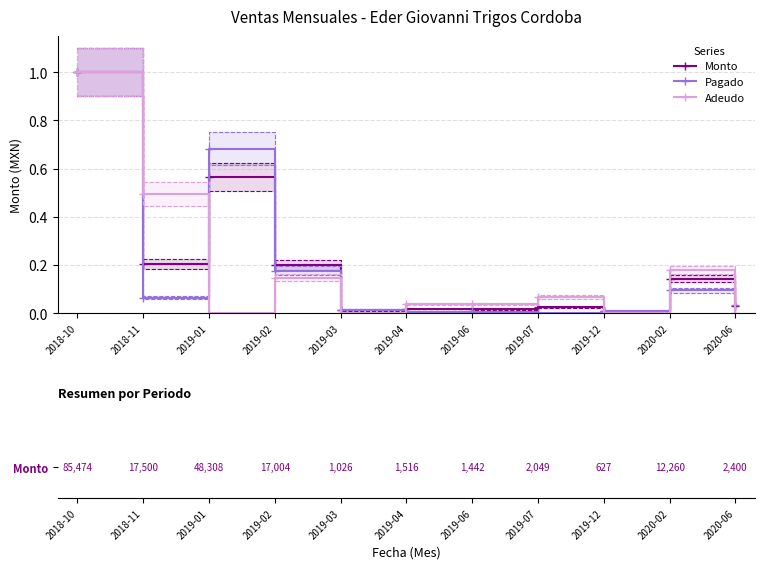

At which category does the chart reach its peak across all series?

2018-10